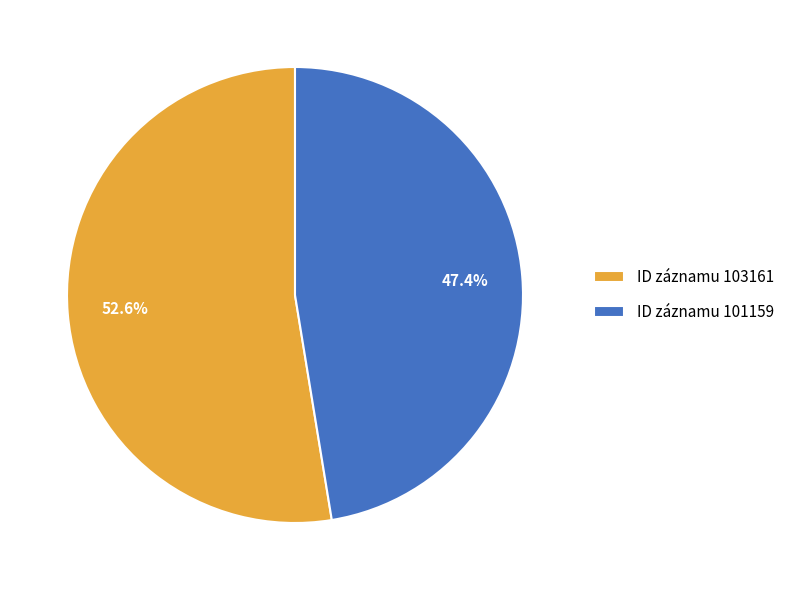

Rank the categories by value from highest to lowest.

ID záznamu 103161, ID záznamu 101159